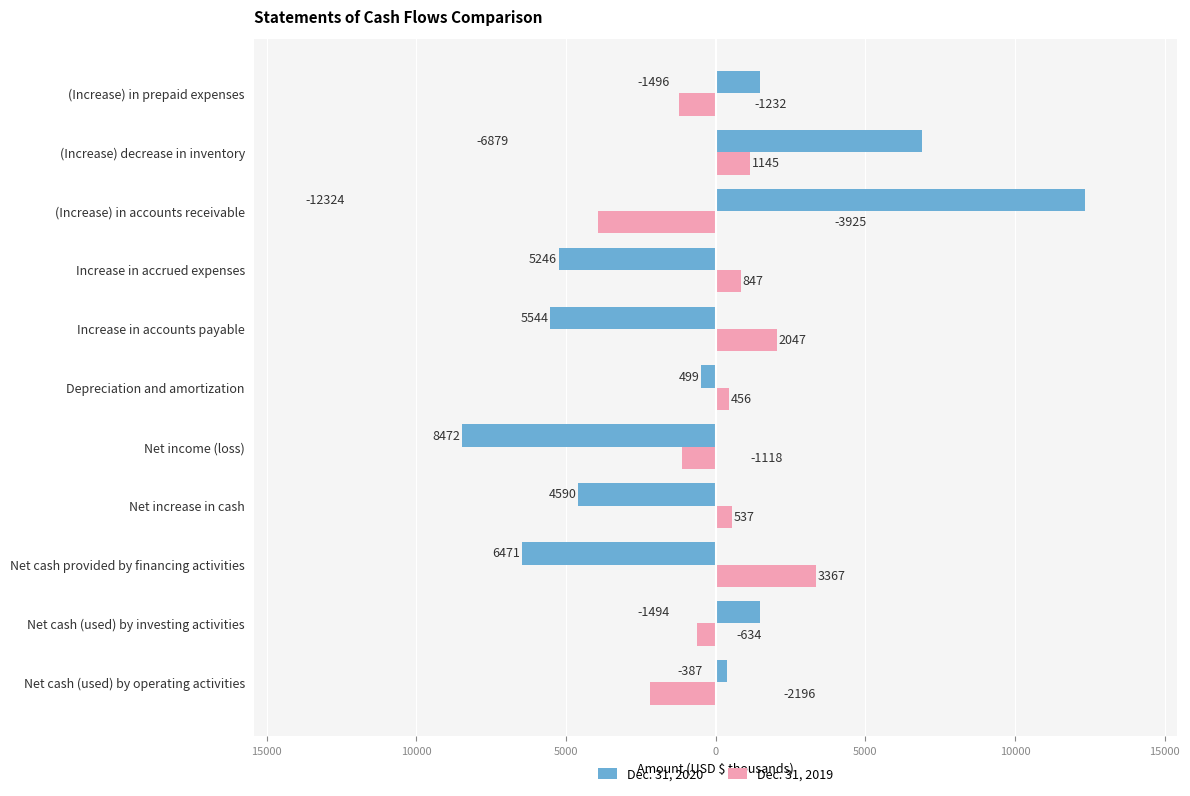

What are all the series names shown in the legend?

Dec. 31, 2020, Dec. 31, 2019